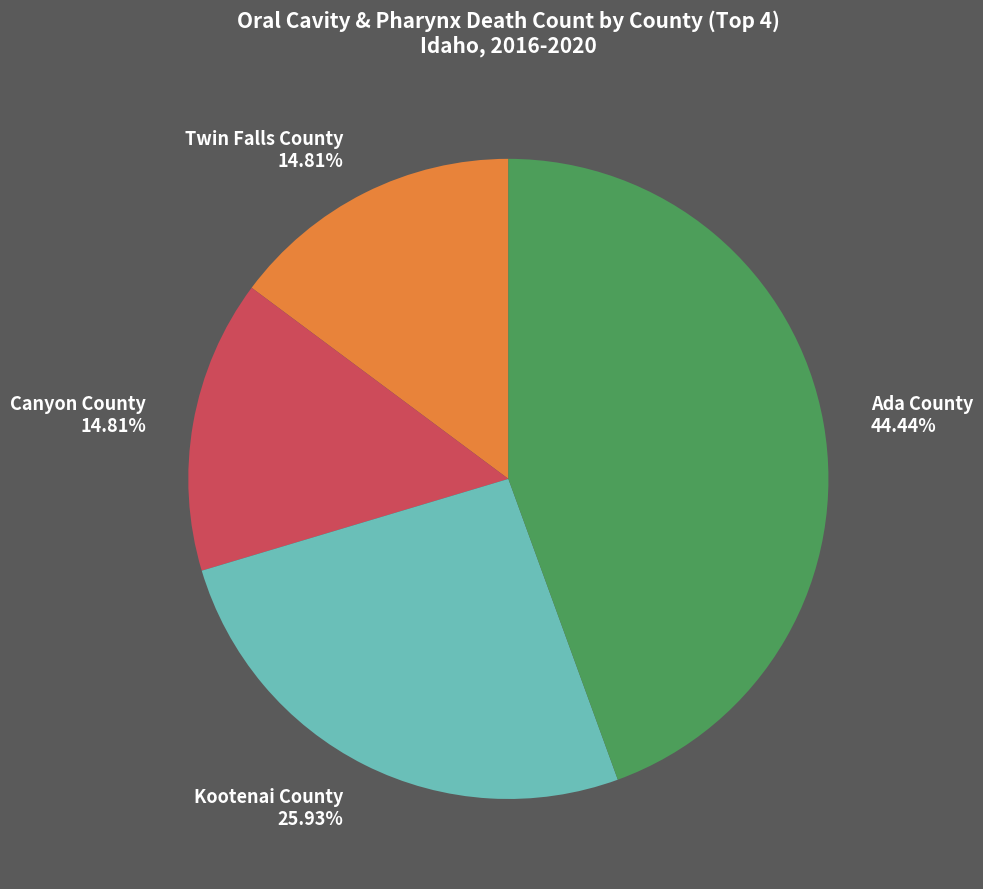

How much of the chart is everything except Kootenai County?

74.1%